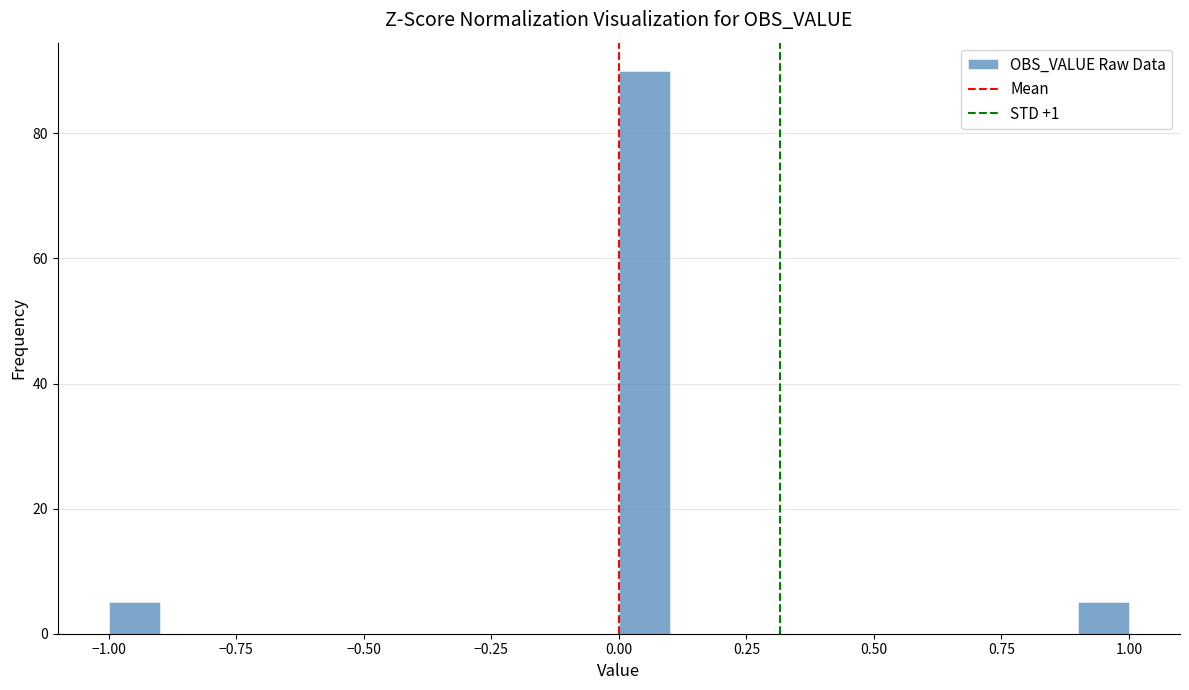

Read against the x-axis, roughly where is the centre of the tallest bar?

0.05